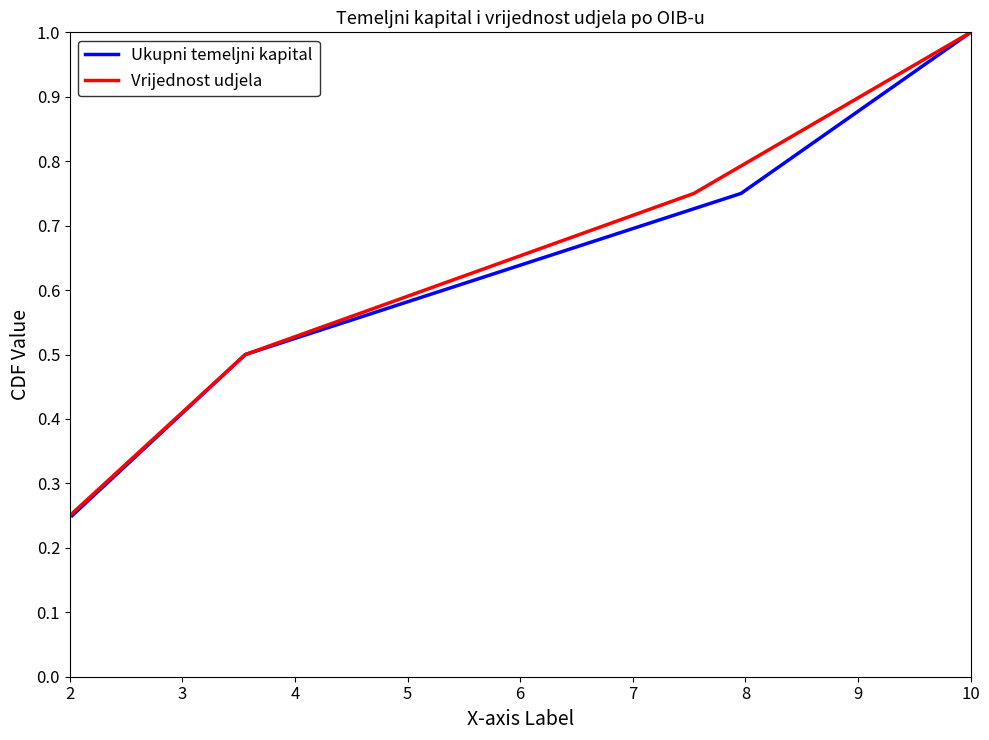

Reading right to left, extract all data points from this chart.

Ukupni temeljni kapital: 1.0	0.8	0.5	0.2
Vrijednost udjela: 1.0	0.8	0.5	0.2